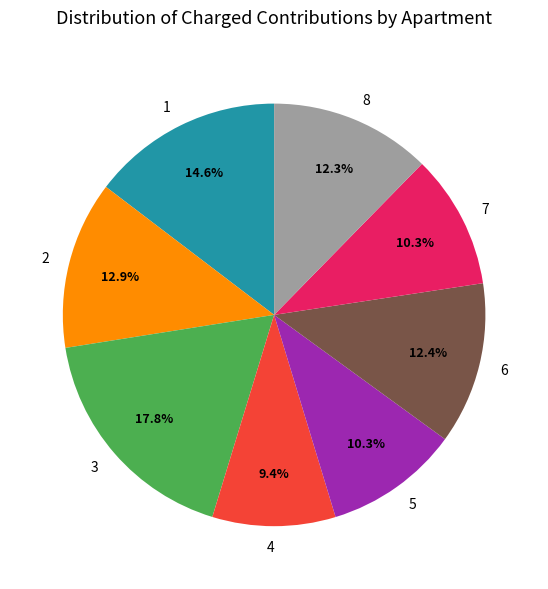

How much of the chart is everything except 6?

87.6%